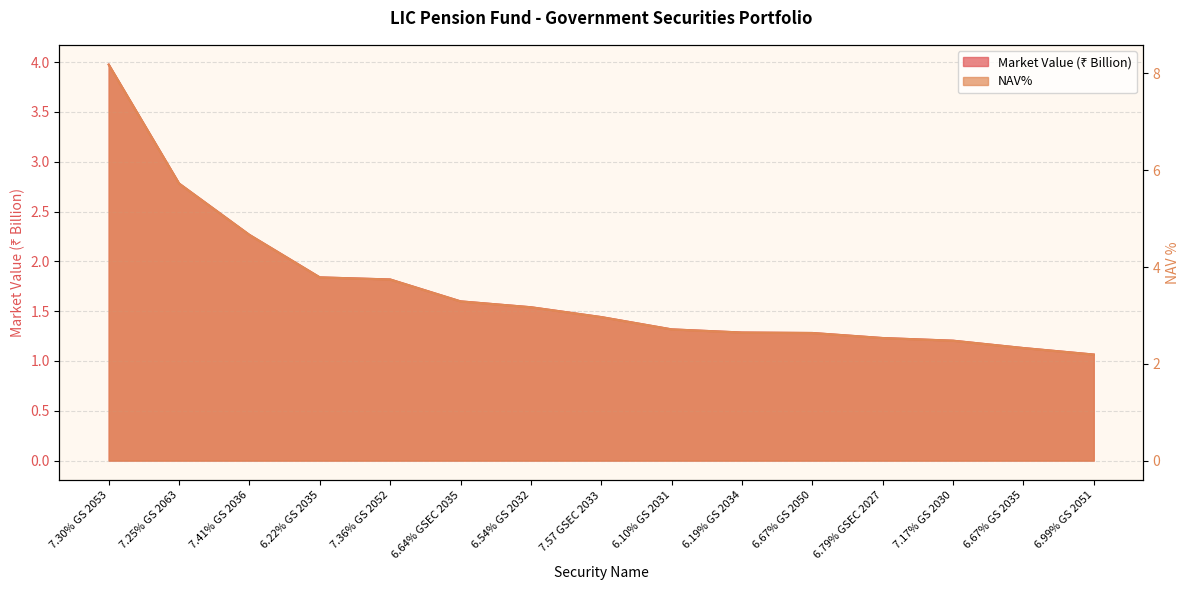

At 6.10% GS 2031, list the series in order from largest to smallest.

NAV%, Market Value